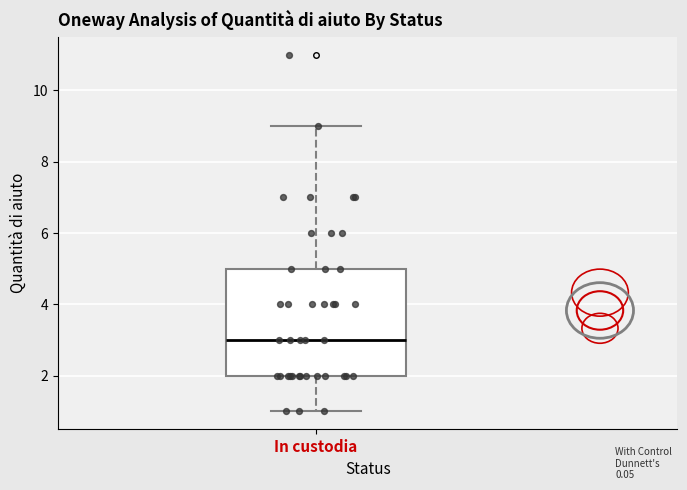

Read this box plot against the y-axis: the position of the median line, the range covered by the box, and the ends of both whiskers. The values are not printed on the chart, so give them approximately, as read against the axis.

median 3, box 2 to 5, whiskers 1 to 9